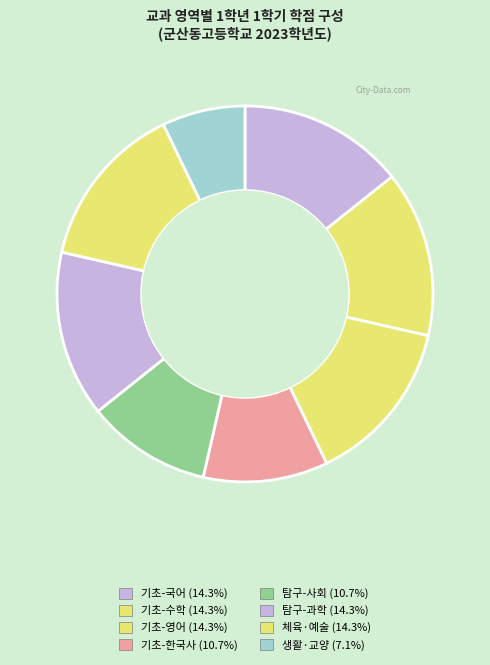

Which slice is the largest?

기초-국어